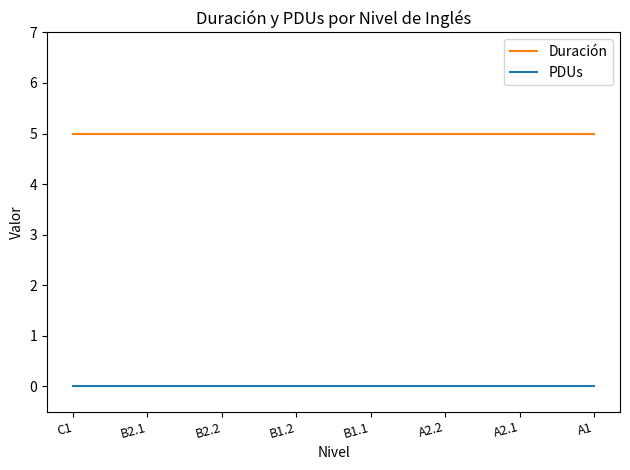

At A2.1, list the series in order from smallest to largest.

PDUs, Duración